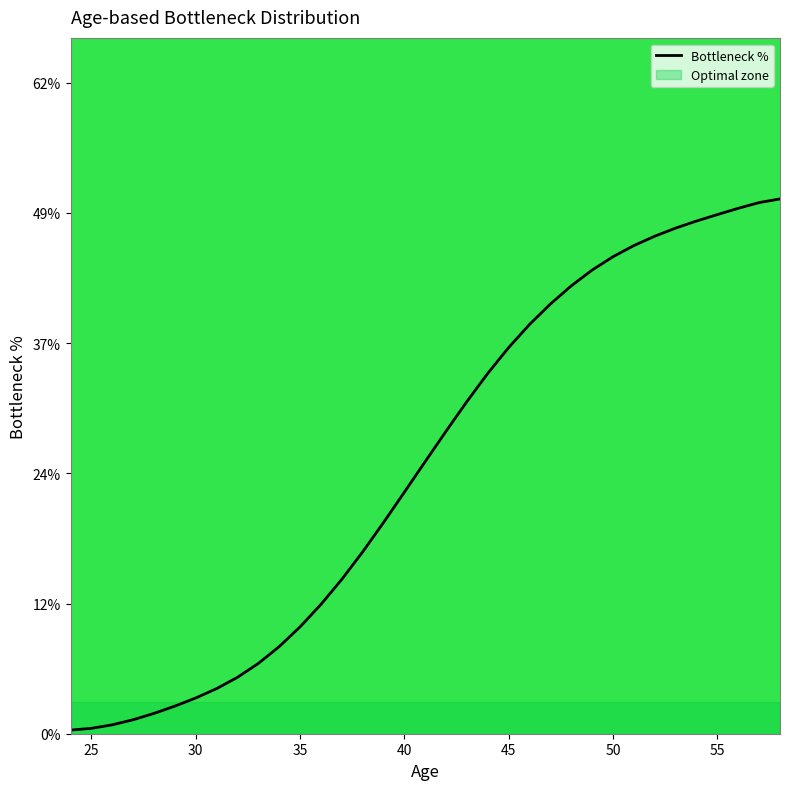

What is the value of the 3rd point from the left?

0.8